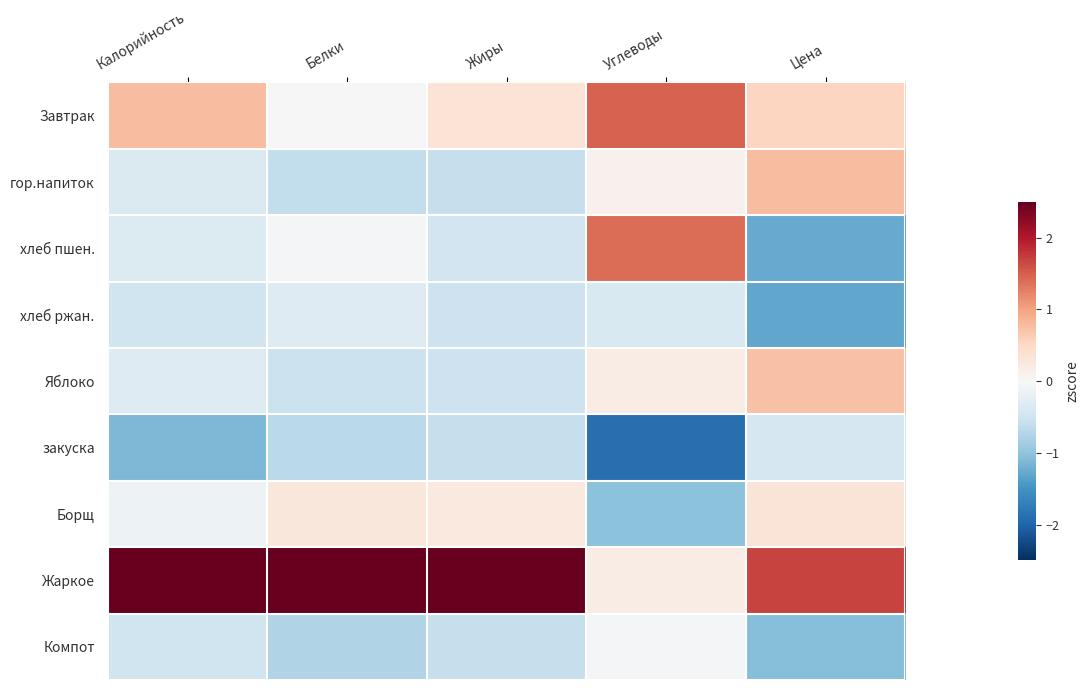

Reading left to right, what are all the values shown in this chart?

Завтрак: Калорийность=0.8	Белки=-0.0	Жиры=0.3	Углеводы=1.5	Цена=0.5
гор.напиток: Калорийность=-0.4	Белки=-0.6	Жиры=-0.6	Углеводы=0.1	Цена=0.8
хлеб пшен.: Калорийность=-0.3	Белки=-0.0	Жиры=-0.5	Углеводы=1.4	Цена=-1.3
хлеб ржан.: Калорийность=-0.5	Белки=-0.3	Жиры=-0.5	Углеводы=-0.4	Цена=-1.3
Яблоко: Калорийность=-0.3	Белки=-0.5	Жиры=-0.5	Углеводы=0.2	Цена=0.7
закуска: Калорийность=-1.1	Белки=-0.7	Жиры=-0.6	Углеводы=-1.9	Цена=-0.4
Борщ: Калорийность=-0.1	Белки=0.3	Жиры=0.3	Углеводы=-1.0	Цена=0.3
Жаркое: Калорийность=2.5	Белки=2.7	Жиры=2.7	Углеводы=0.2	Цена=1.7
Компот: Калорийность=-0.5	Белки=-0.7	Жиры=-0.6	Углеводы=-0.0	Цена=-1.1